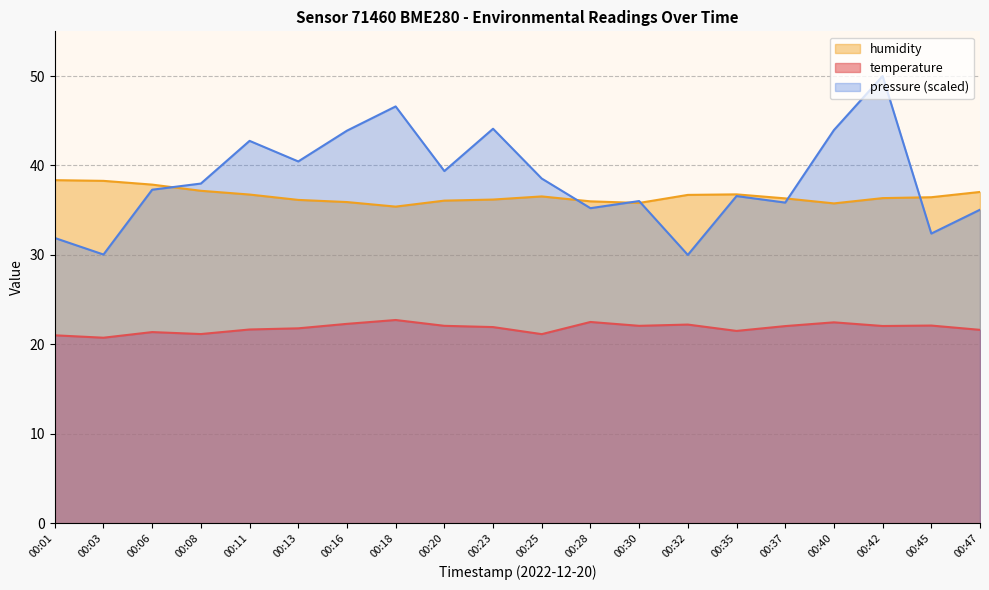

What is the average value of the temperature series?

21.8